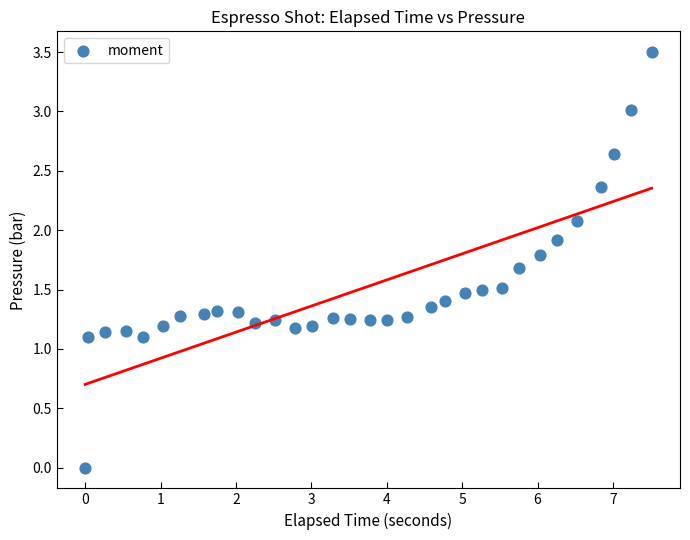

What is the range of Y values (max minus min)?

3.5